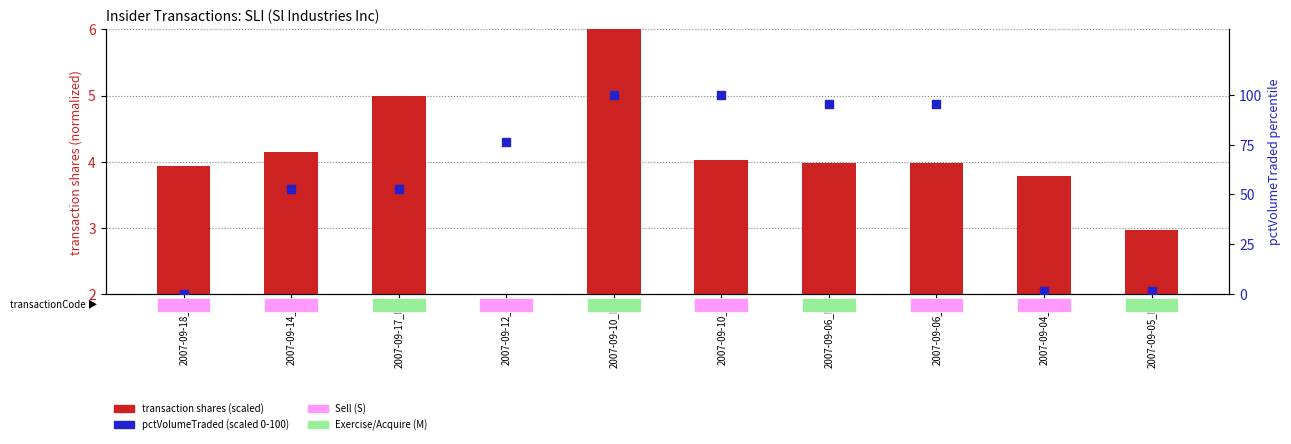

Which series contains the highest Y value?

pctVolumeTraded (percentile)